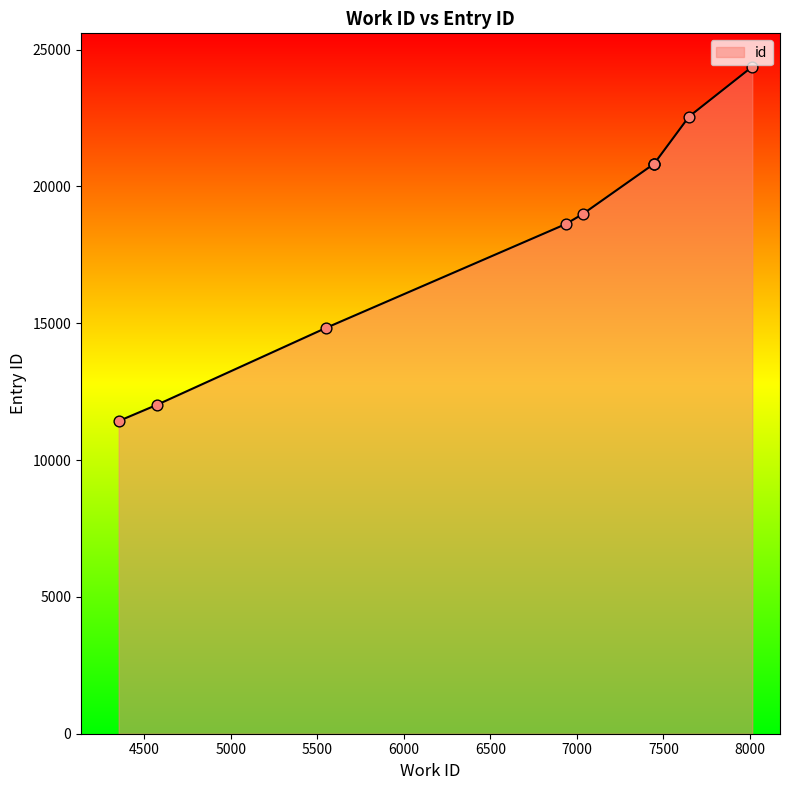

What is the ratio of the value at 7033 to the value at 5552?

1.3